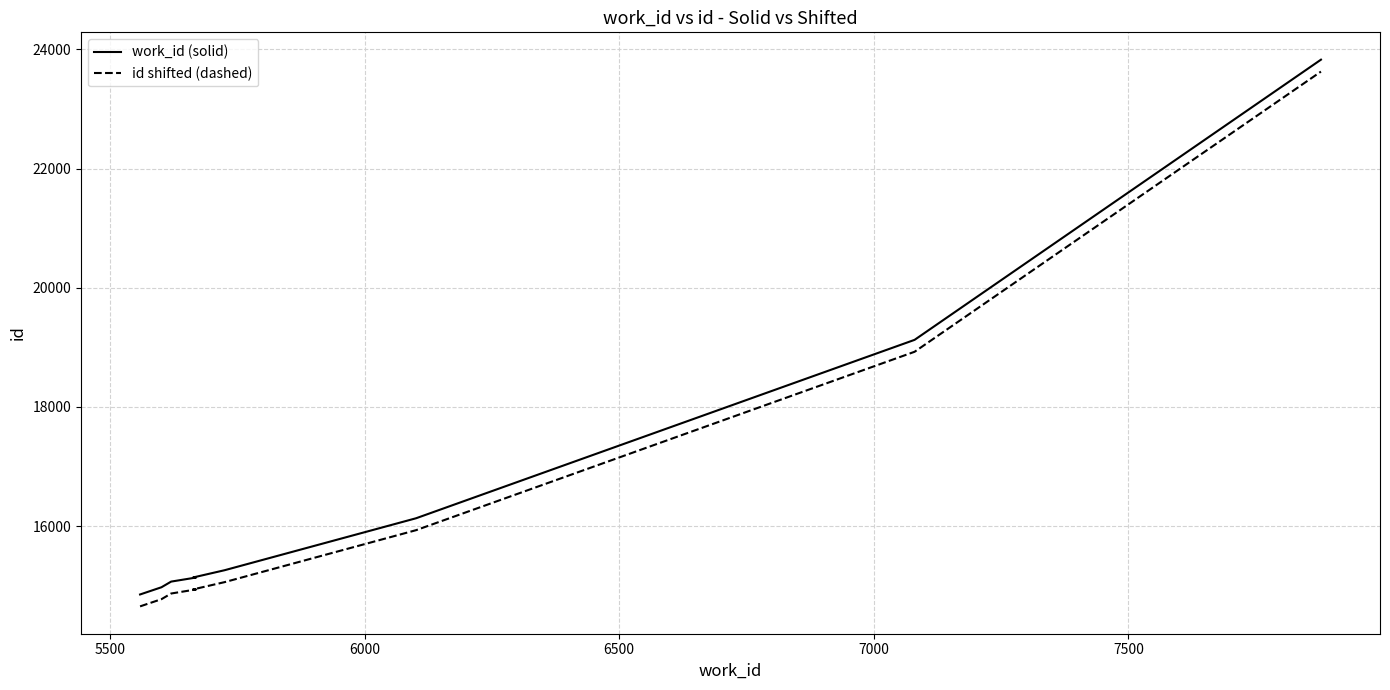

What is the sum of all id shifted (dashed) values?

162643